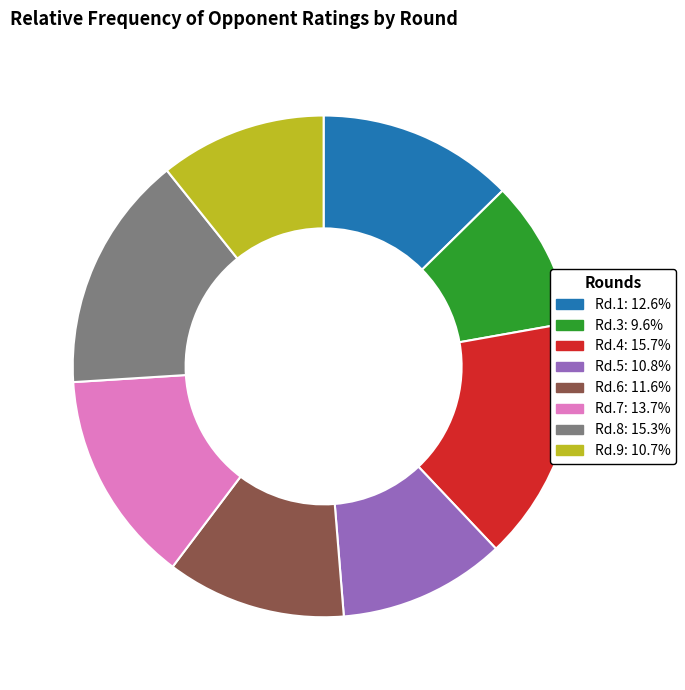

What is the ratio of the value at Rd.7: 13.7% to the value at Rd.9: 10.7%?

1.3